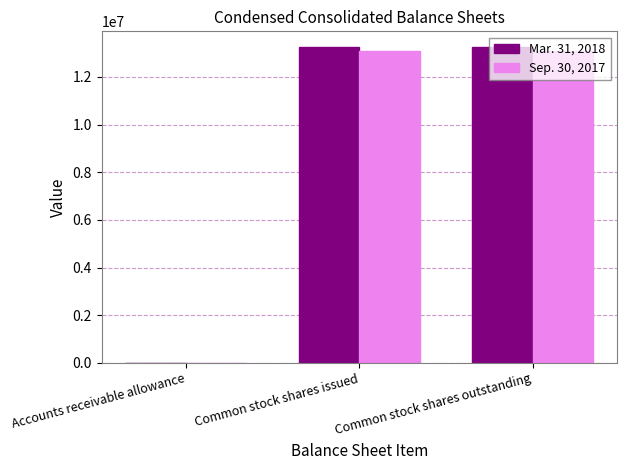

Are the bars grouped side by side (vs. stacked)?

Yes